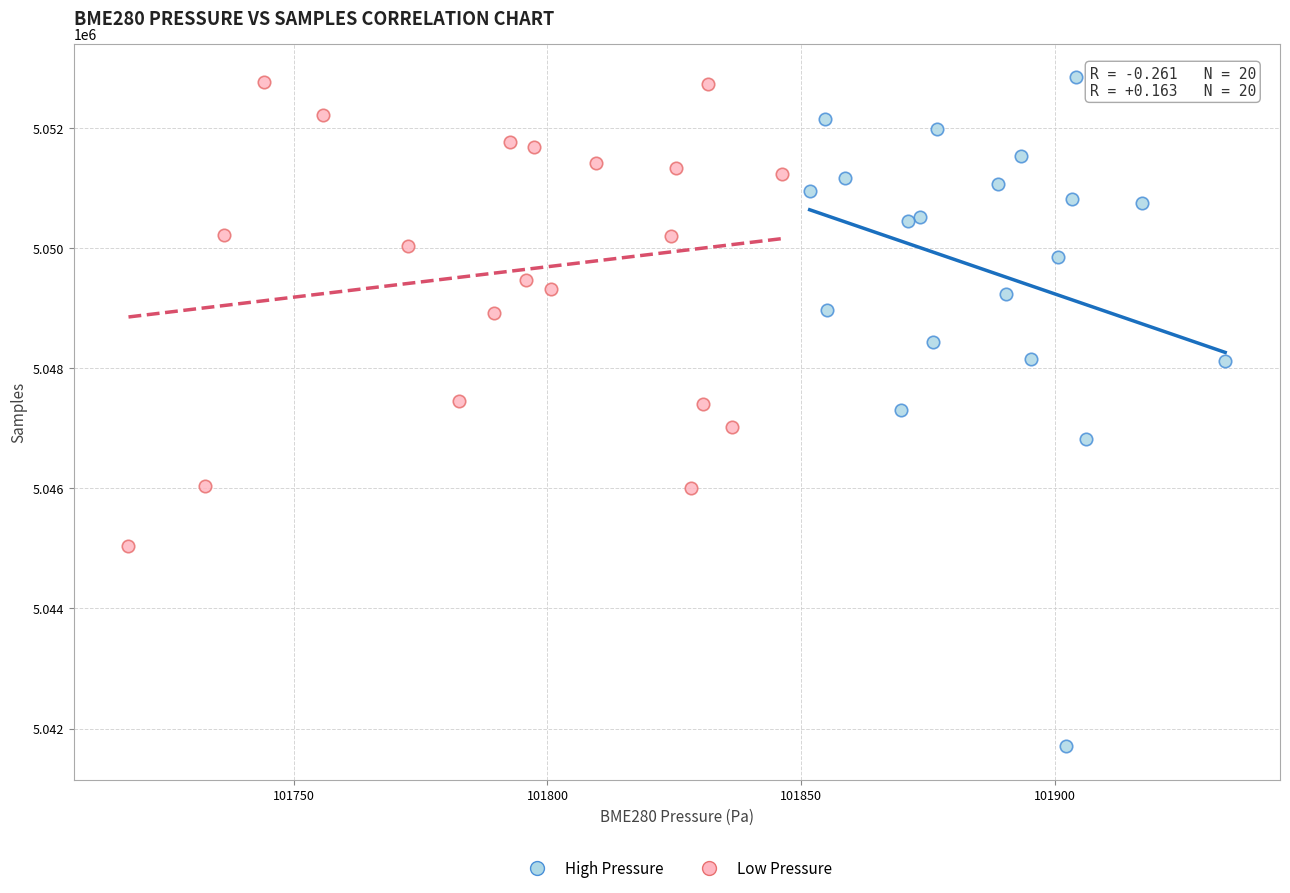

Which series has the largest Y range (max minus min)?

High Pressure